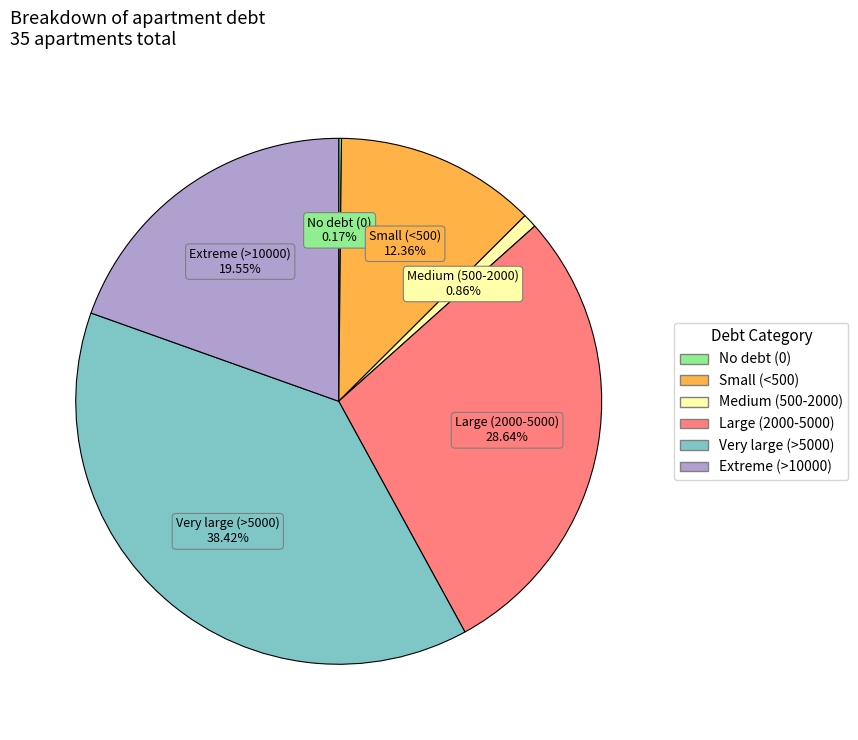

Is there a majority slice in this chart?

No